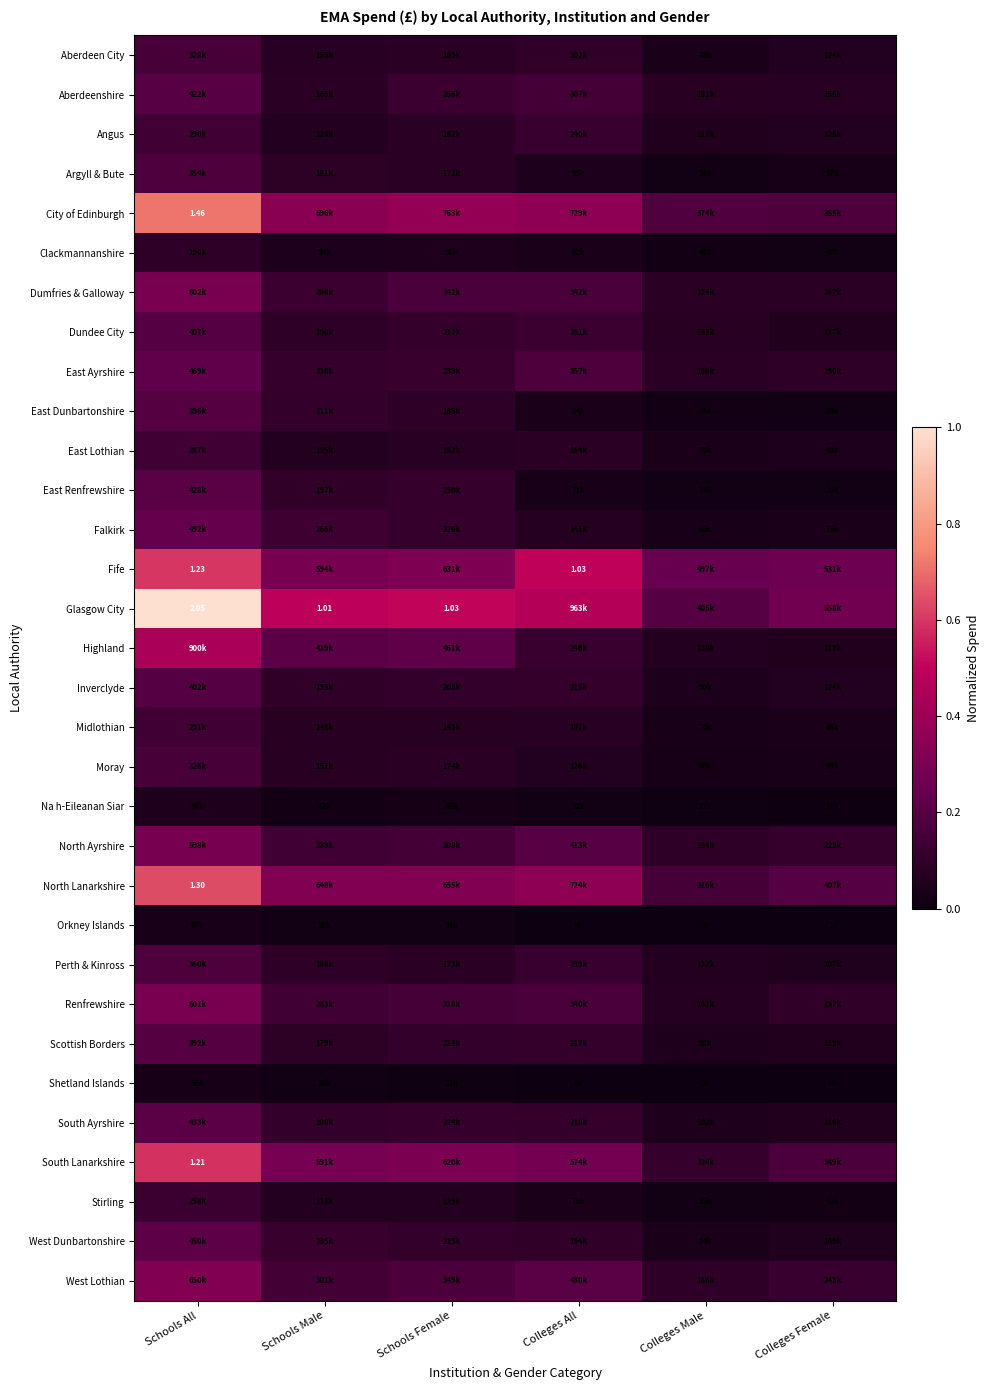

What is the spread (max minus min) of values at Schools Male?

0.5